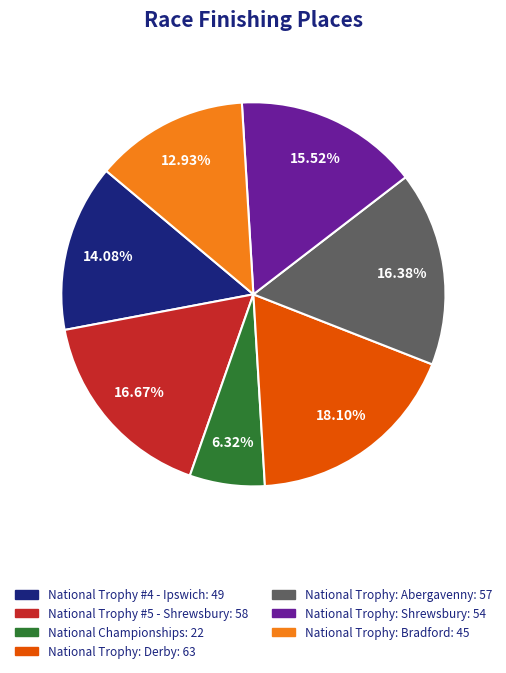

Is it true that National Trophy #5 - Shrewsbury is 4% of the pie?

False